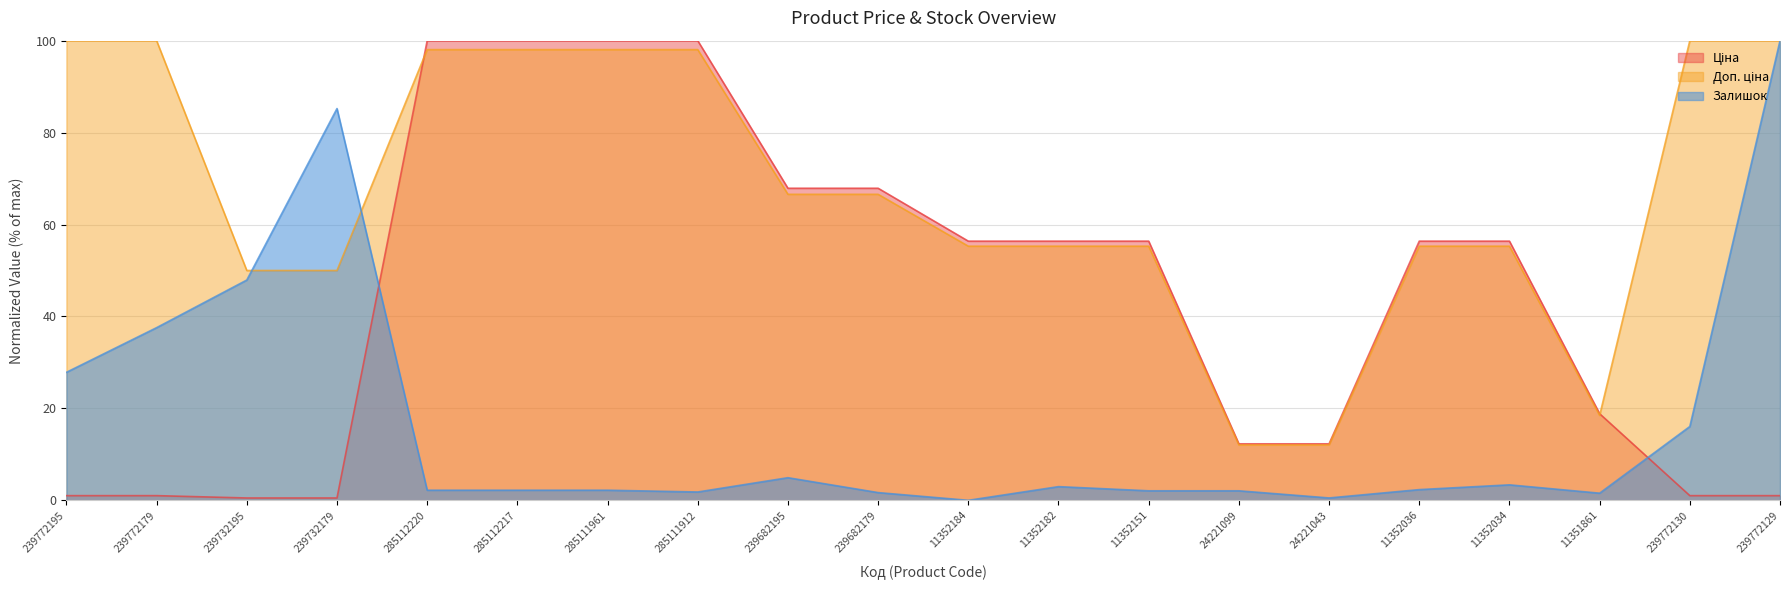

What is the sum of all Доп. ціна values?

1344.4